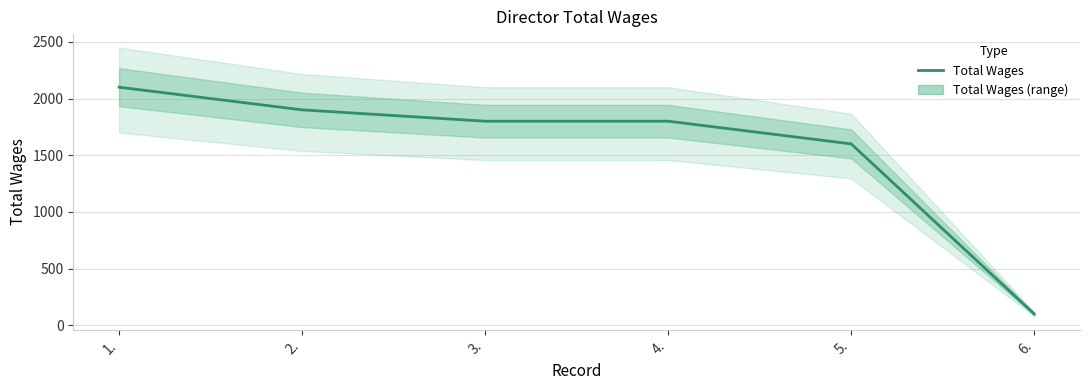

True or false: the data has more than 2 interior local peaks.

False